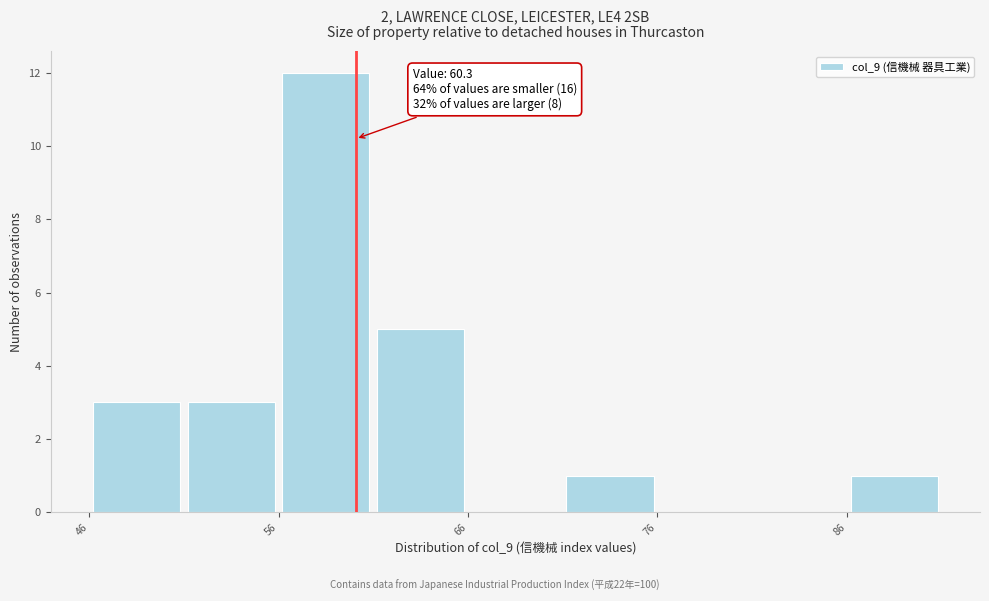

Which range on the x-axis has the tallest bar?

56 to 61